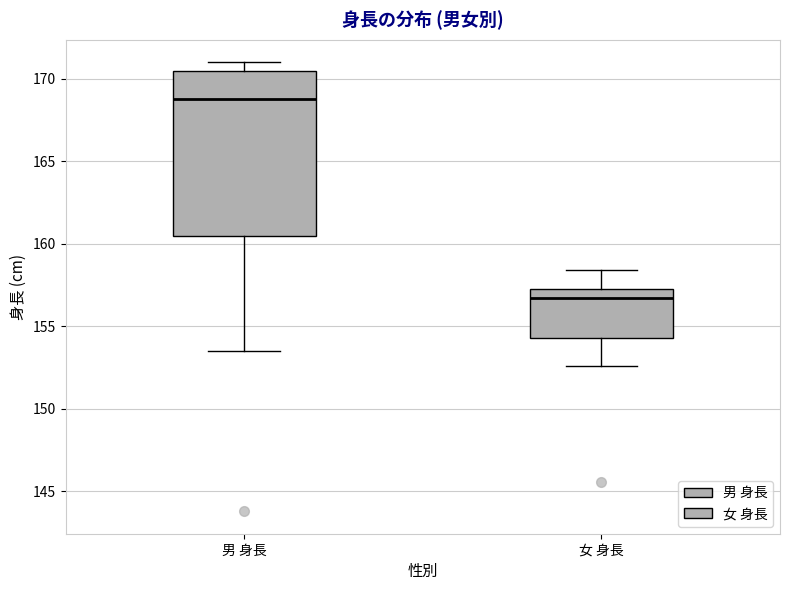

Reading left to right, read every box against the y-axis: the position of its median line, the range the box covers, and the ends of its whiskers. The values are not printed on the chart, so give them approximately, as read against the axis.

男 身長: median 169.0, box 160.5 to 170.5, whiskers 153.5 to 171.0
女 身長: median 156.5, box 154.5 to 157.5, whiskers 152.5 to 158.5